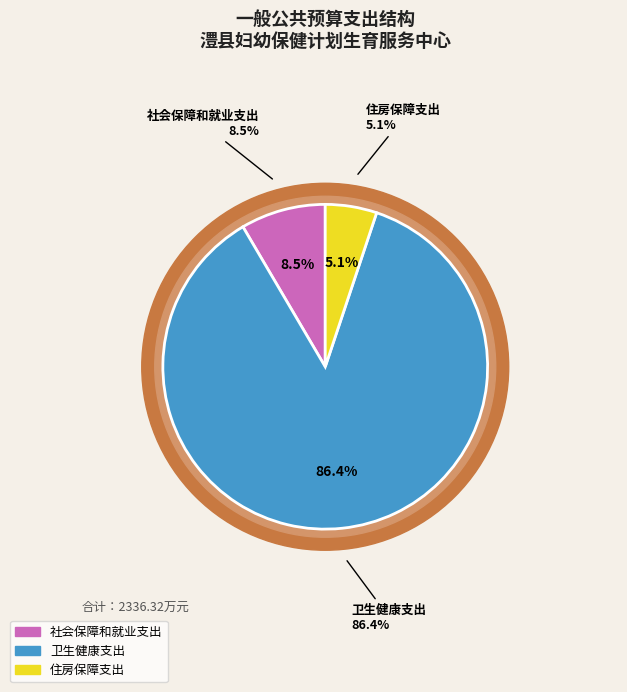

Rank the categories by value from lowest to highest.

住房保障支出, 社会保障和就业支出, 卫生健康支出